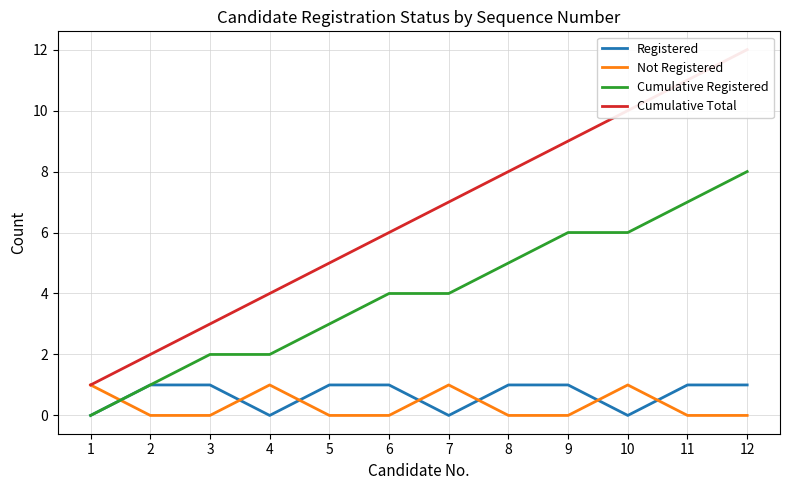

What is the value of the Cumulative Registered point at the 7th from the left?

4